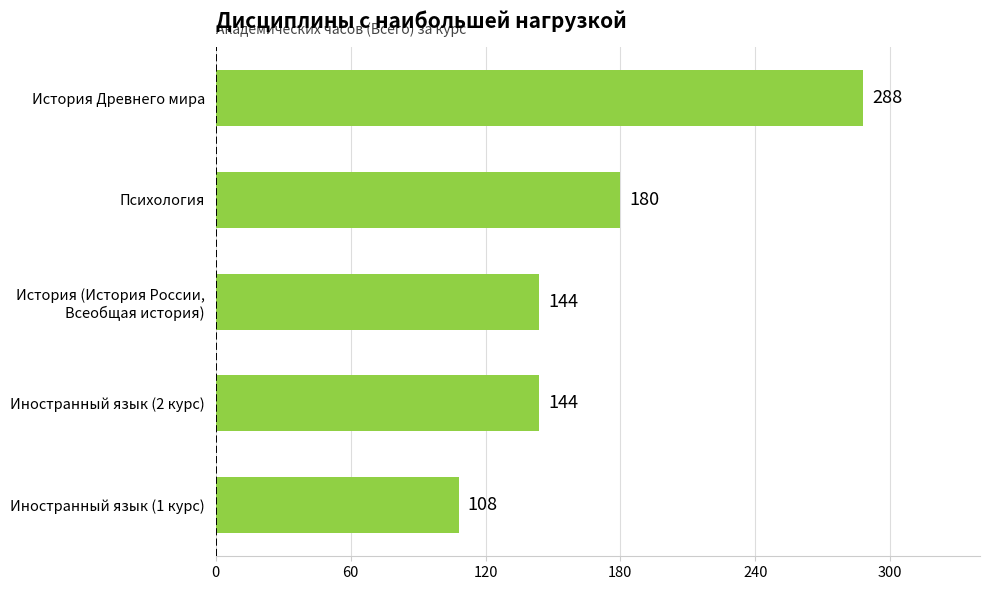

What is the average value?

173